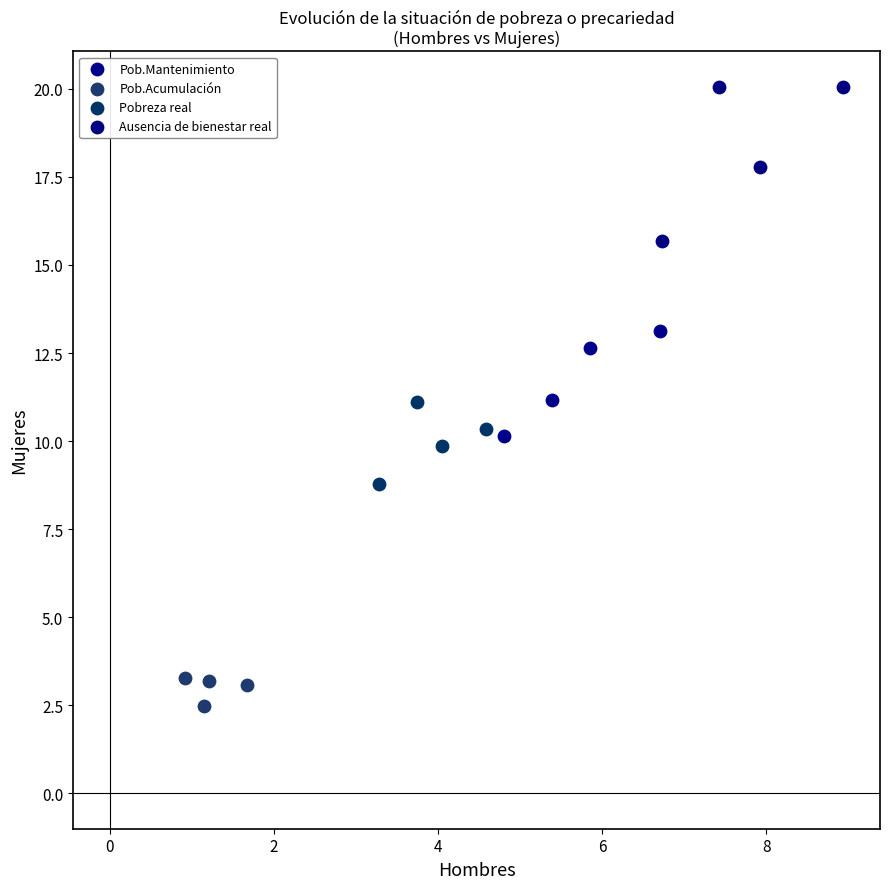

What are all the series names shown in the legend?

Pob.Mantenimiento, Pob.Acumulación, Pobreza real, Ausencia de bienestar real